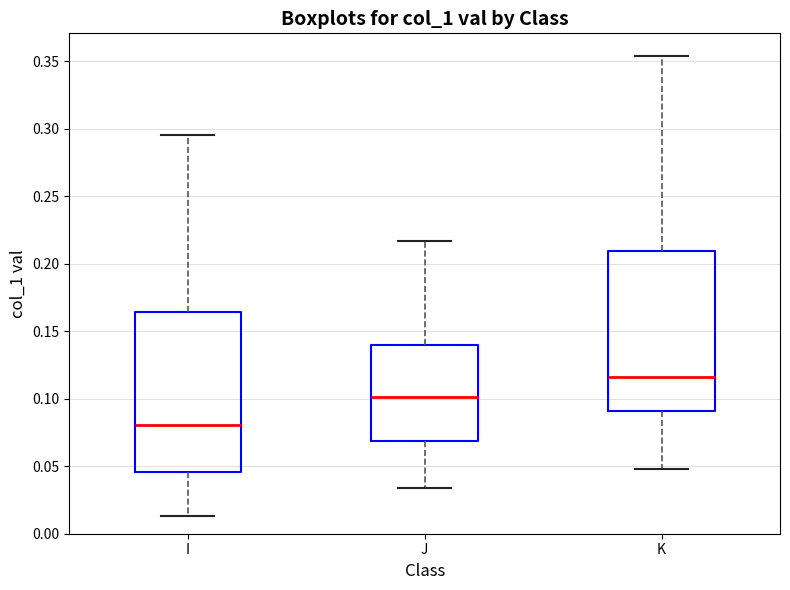

Where is the upper edge of the box for J on the y-axis? The values are not printed on the chart, so give them approximately, as read against the axis.

0.140